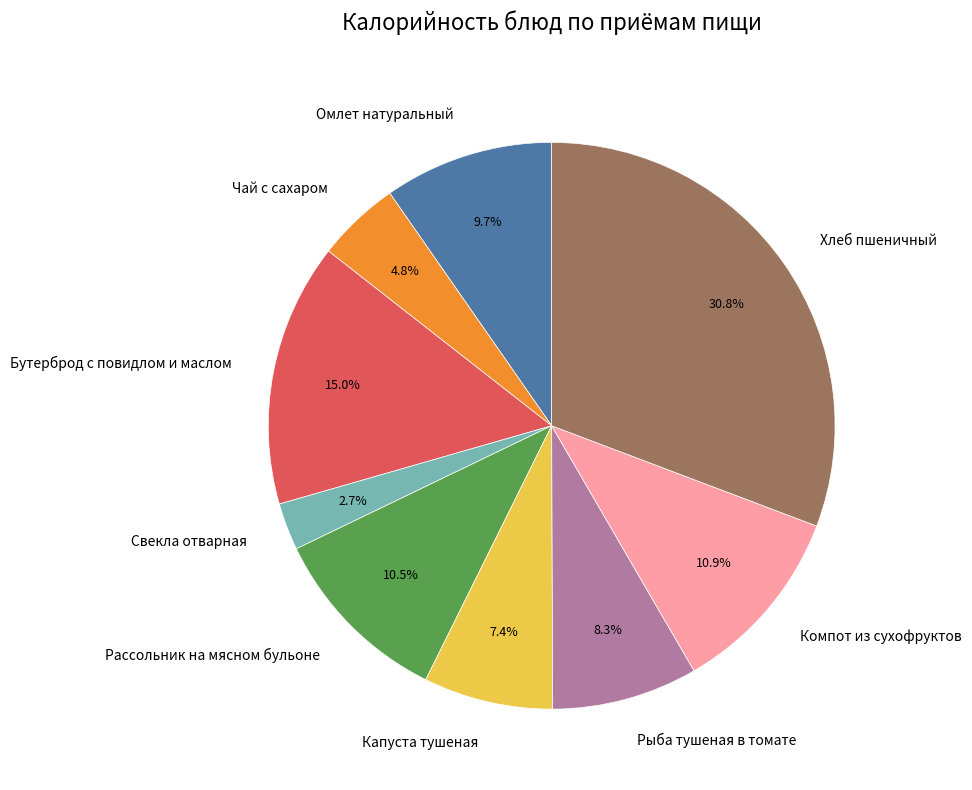

To the nearest percent, what portion does Компот из сухофруктов represent?

11%